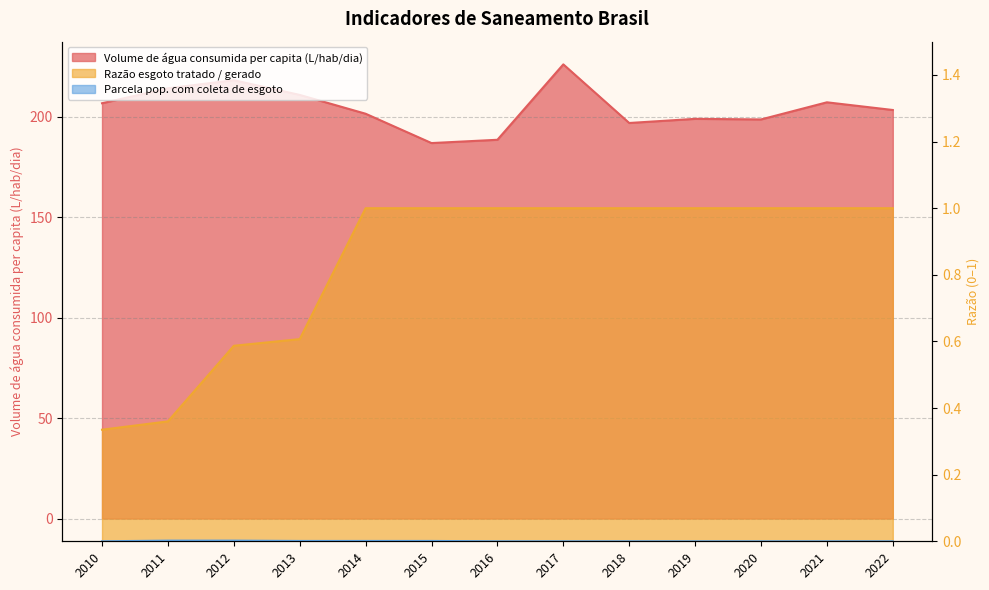

Rank the categories by Volume de água consumida per capita (L/hab/dia) value from lowest to highest.

2015, 2016, 2018, 2020, 2019, 2014, 2022, 2010, 2021, 2013, 2011, 2012, 2017